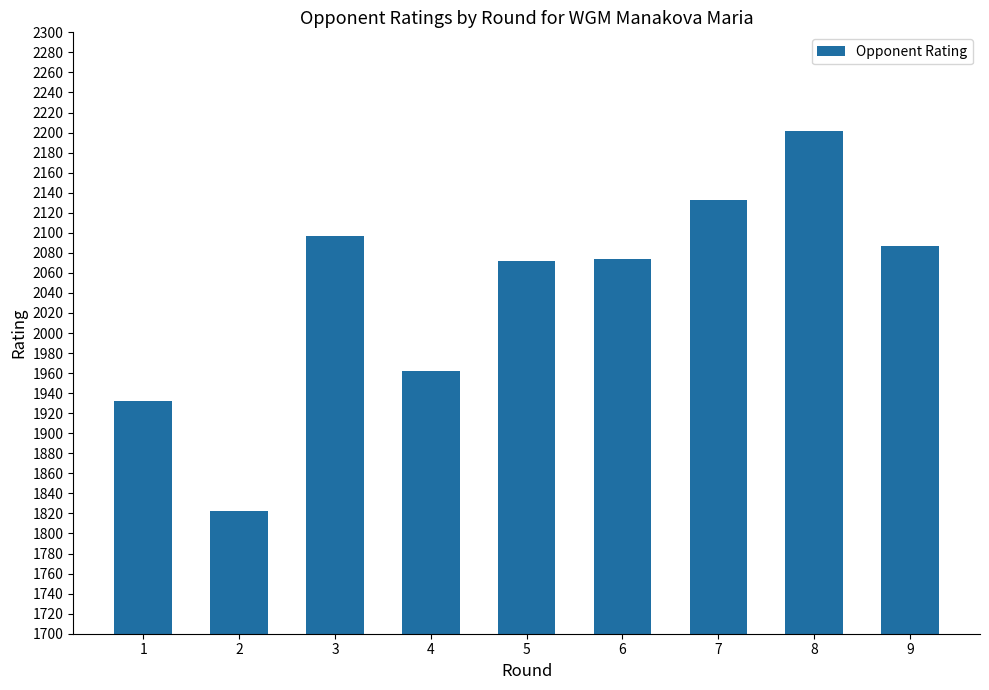

What is the sum of all values?

18381